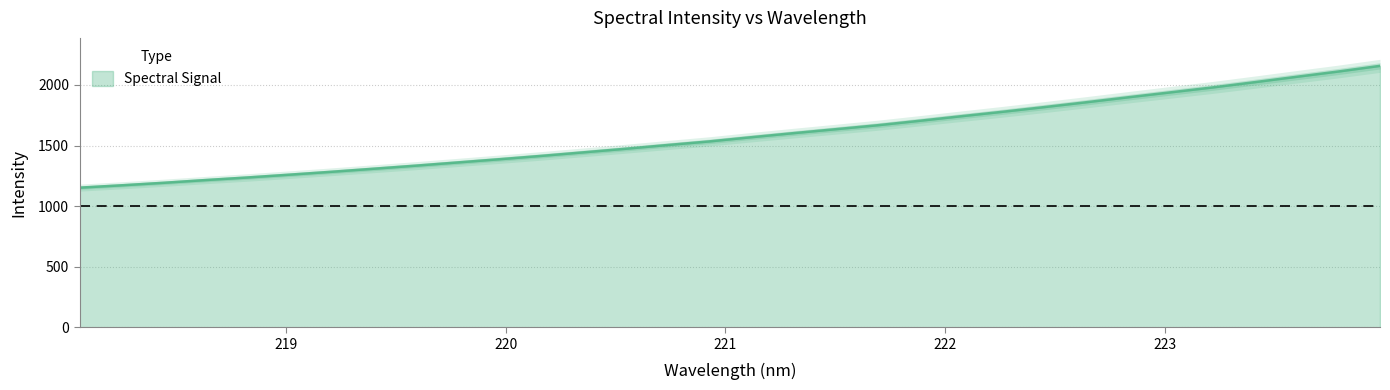

Rank the categories by value from lowest to highest.

218.0596, 218.2508, 218.442, 218.6332, 218.8244, 219.0156, 219.2067, 219.3979, 219.589, 219.7801, 219.9712, 220.1623, 220.3533, 220.5444, 220.7354, 220.9264, 221.1174, 221.3083, 221.4993, 221.6902, 221.8812, 222.0721, 222.263, 222.4538, 222.6447, 222.8355, 223.0264, 223.2172, 223.408, 223.5987, 223.7895, 223.9802